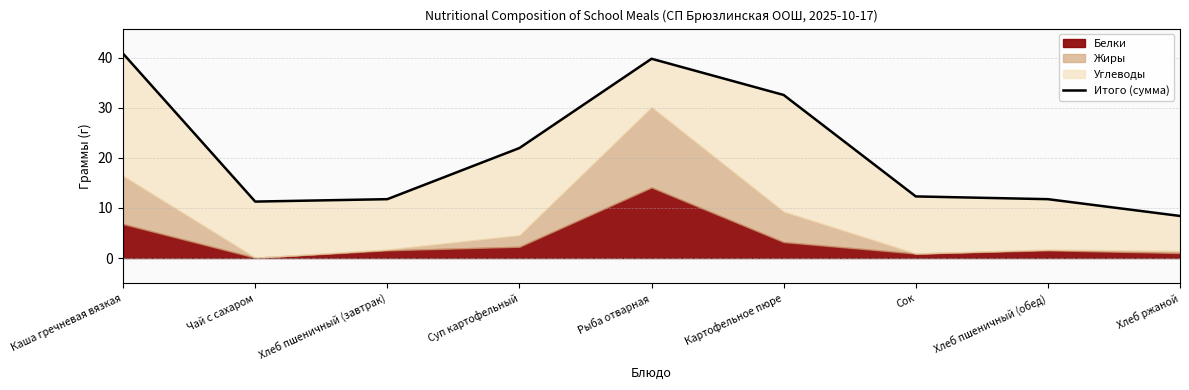

True or false: there are more than 0 points higher than both neighbors.

True